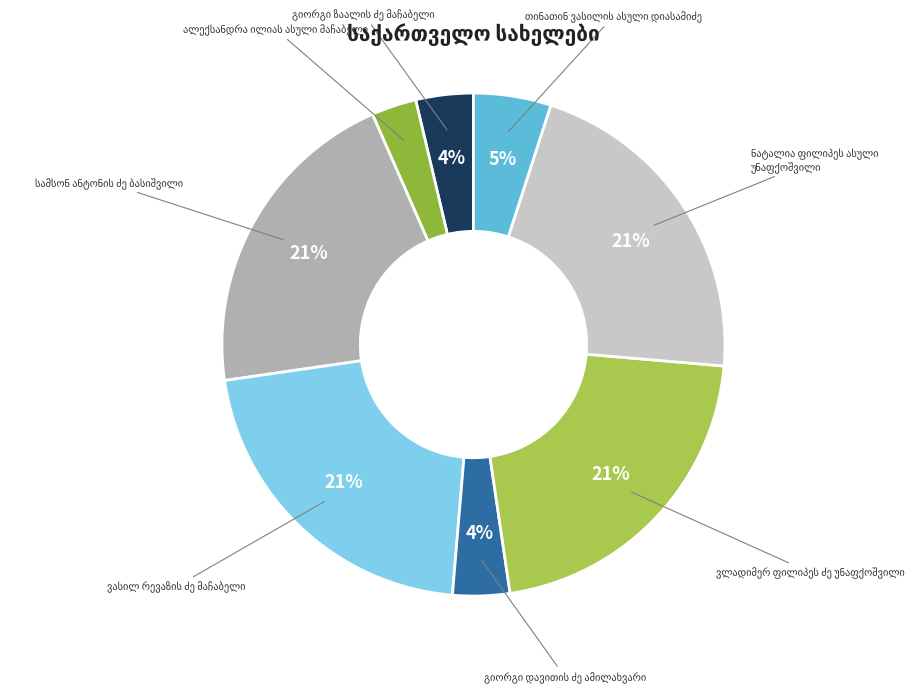

To the nearest percent, what is the average slice percentage?

12%